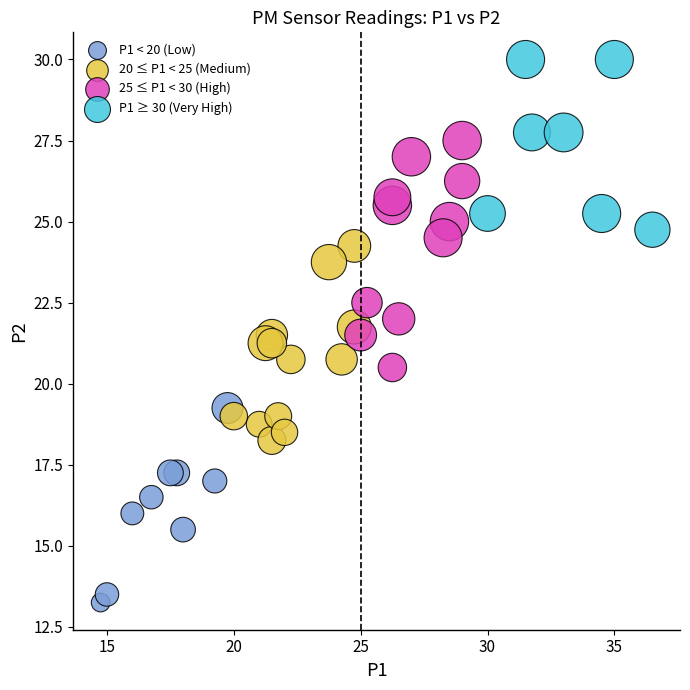

What are all the series names shown in the legend?

P1 < 20 (Low), 20 ≤ P1 < 25 (Medium), 25 ≤ P1 < 30 (High), P1 ≥ 30 (Very High)